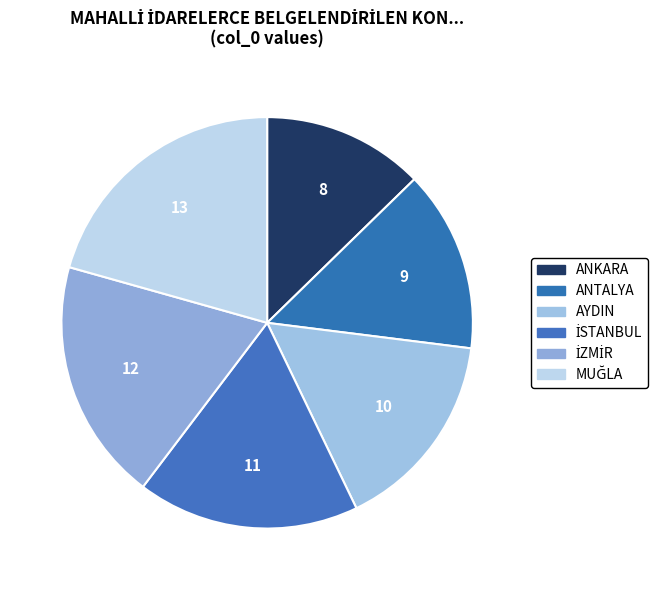

To the nearest percent, what percentage of the pie is AYDIN?

16%